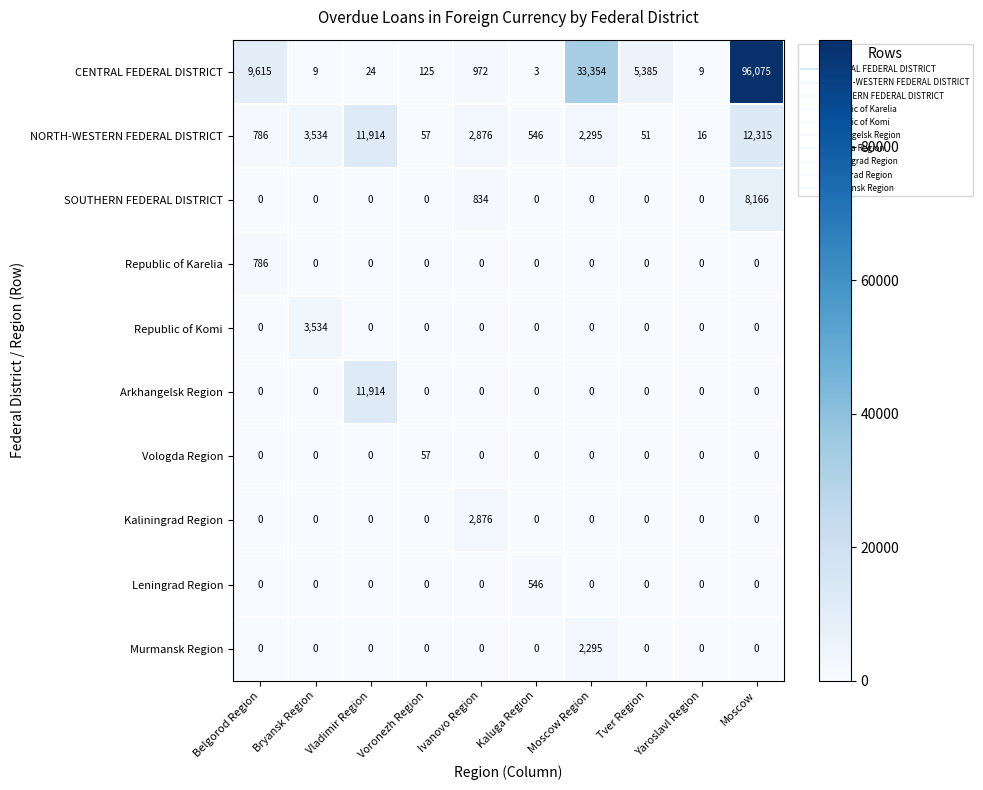

At how many categories does at least one series exceed 39857?

1